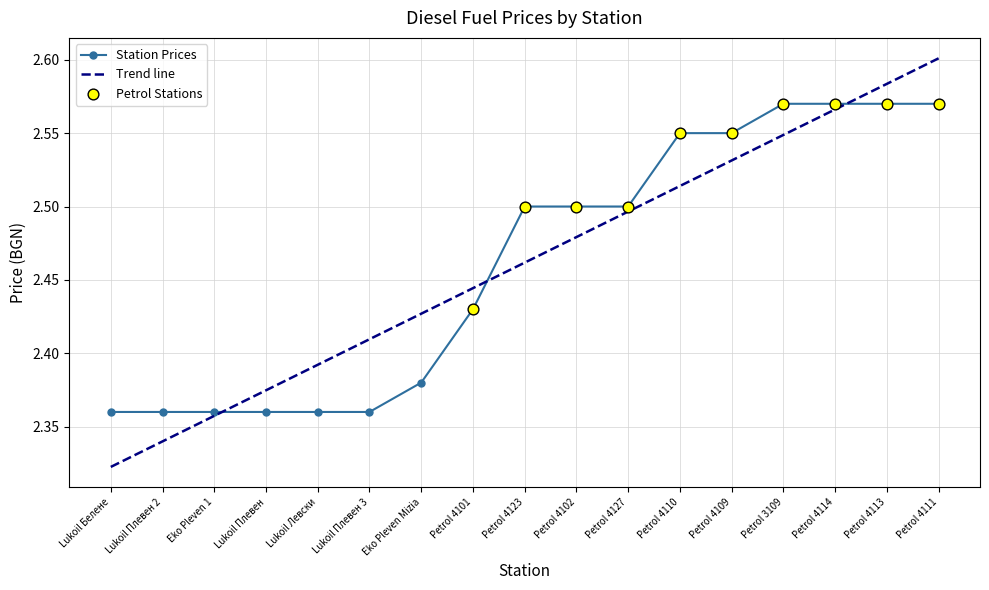

Between Petrol 4102 and Petrol 4101, which is larger?

Petrol 4102